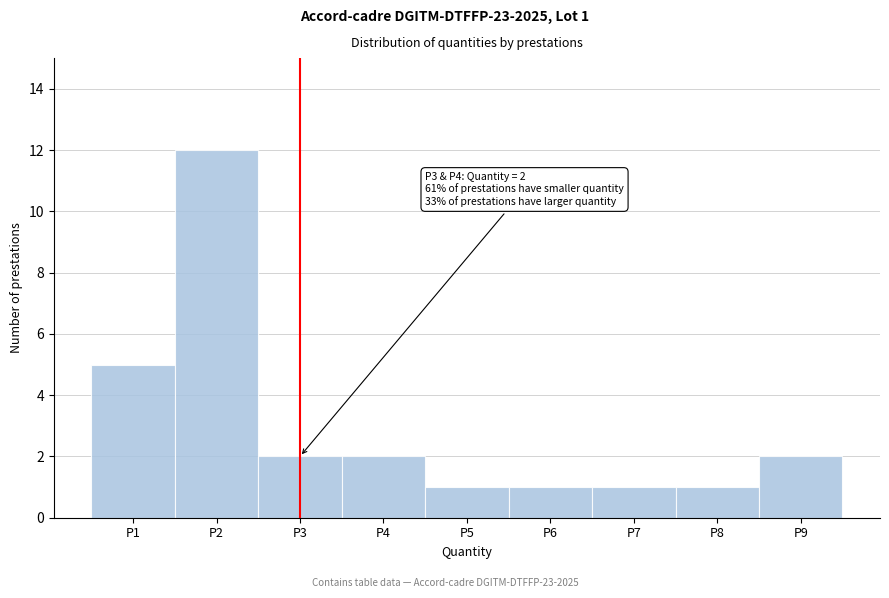

Which range on the x-axis has the tallest bar?

1.5 to 2.5